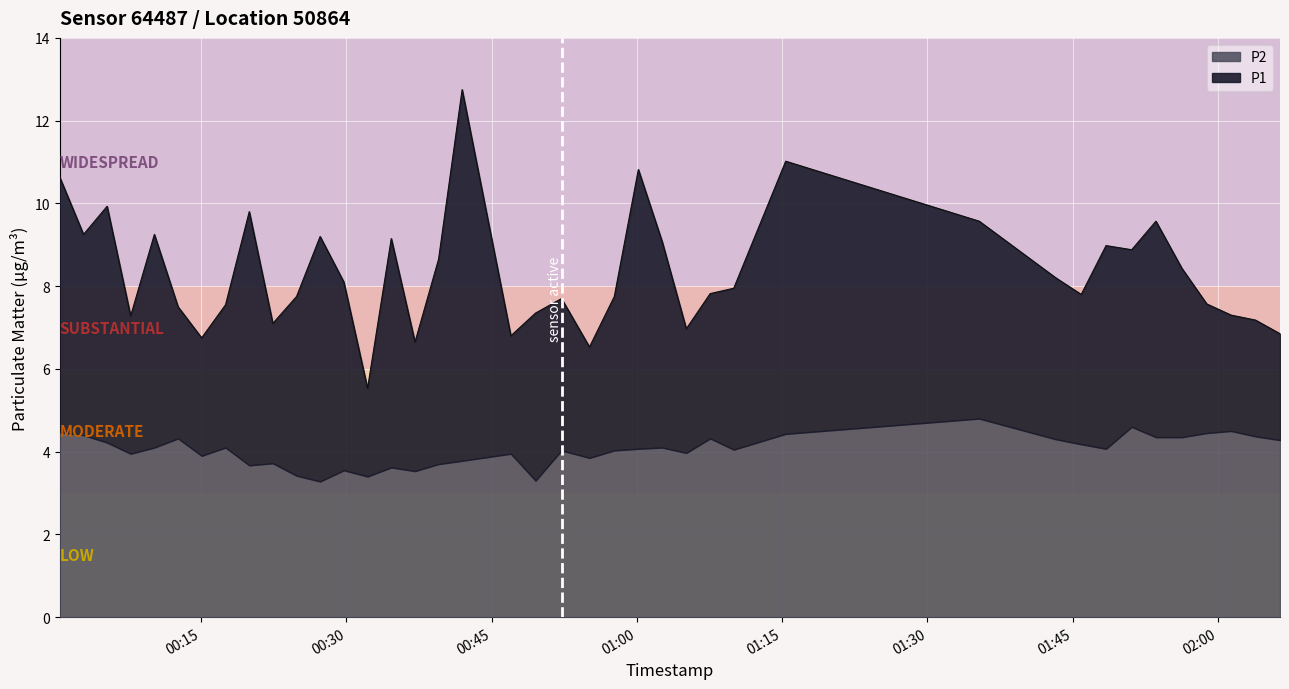

Reading left to right, list all the values displayed in this chart.

10.6	9.2	9.9	7.3	9.2	7.5	6.8	7.5	9.8	7.1	7.8	9.2	8.1	5.5	9.2	6.7	8.7	12.8	6.8	7.3	7.7	6.5	7.8	10.8	9.1	7.0	7.8	8.0	11.0	9.6	8.2	7.8	9.0	8.9	9.6	8.4	7.6	7.3	7.2	6.8